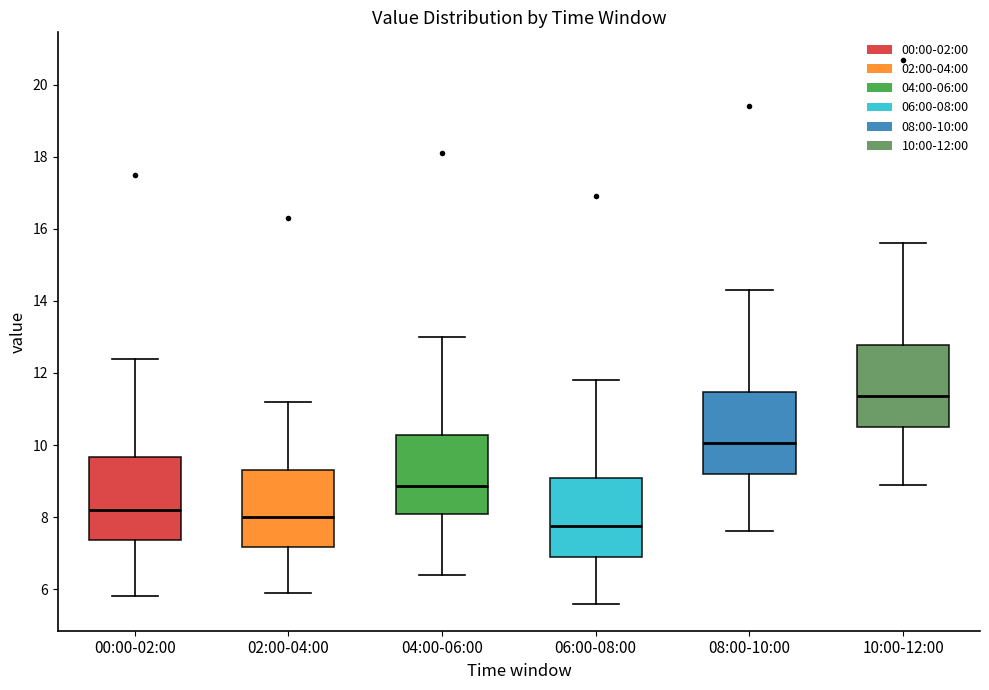

Reading left to right, read every box against the y-axis: the position of its median line, the range the box covers, and the ends of its whiskers. The values are not printed on the chart, so give them approximately, as read against the axis.

00:00-02:00: median 8.2, box 7.4 to 9.6, whiskers 5.8 to 12.4
02:00-04:00: median 8.0, box 7.2 to 9.4, whiskers 6.0 to 11.2
04:00-06:00: median 8.8, box 8.0 to 10.2, whiskers 6.4 to 13.0
06:00-08:00: median 7.8, box 7.0 to 9.0, whiskers 5.6 to 11.8
08:00-10:00: median 10.0, box 9.2 to 11.4, whiskers 7.6 to 14.4
10:00-12:00: median 11.4, box 10.6 to 12.8, whiskers 9.0 to 15.6